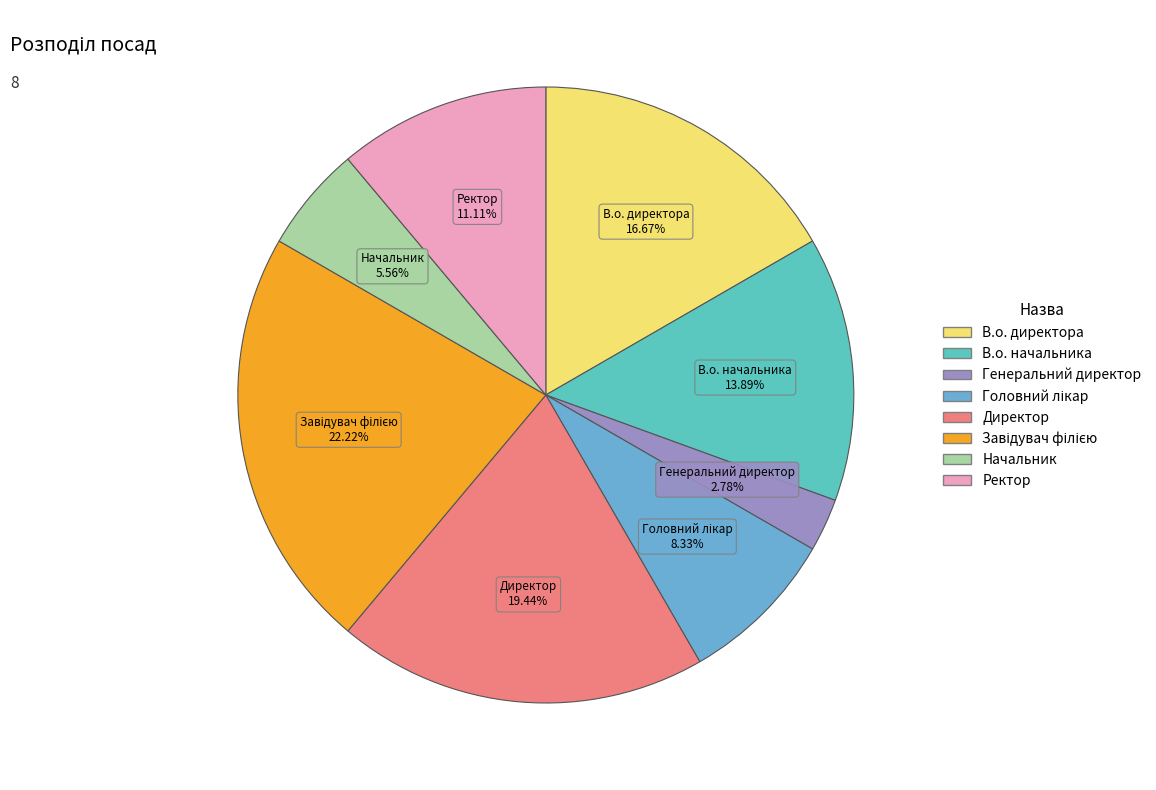

How many slices are in this pie chart?

8